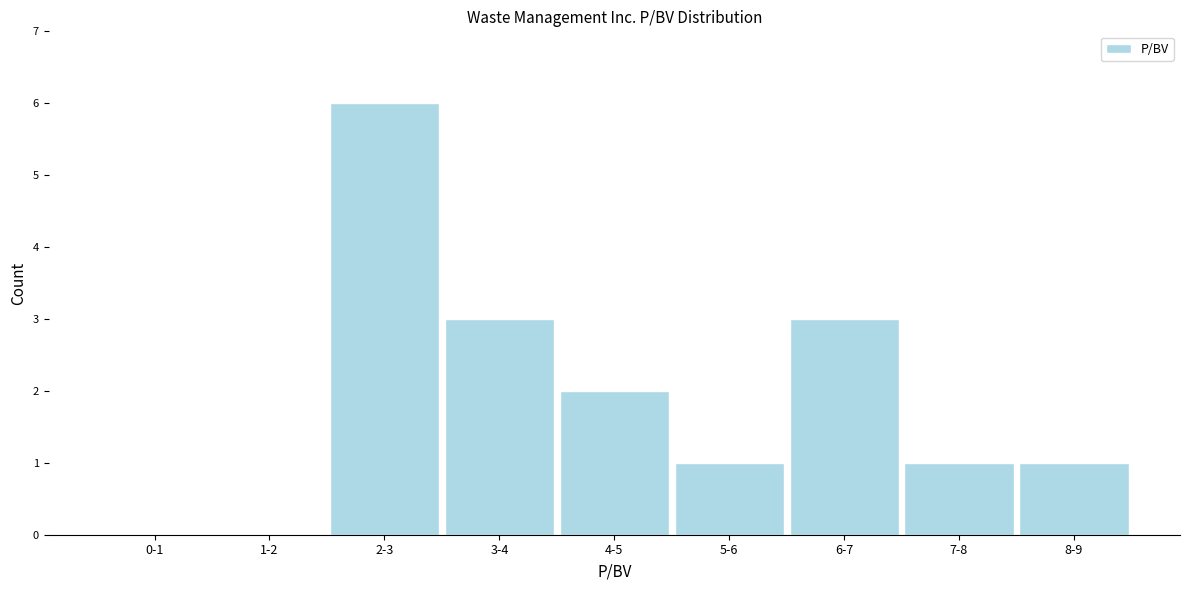

Reading right to left, transcribe all the data shown in this chart.

8-9=1	7-8=1	6-7=3	5-6=1	4-5=2	3-4=3	2-3=6	1-2=0	0-1=0